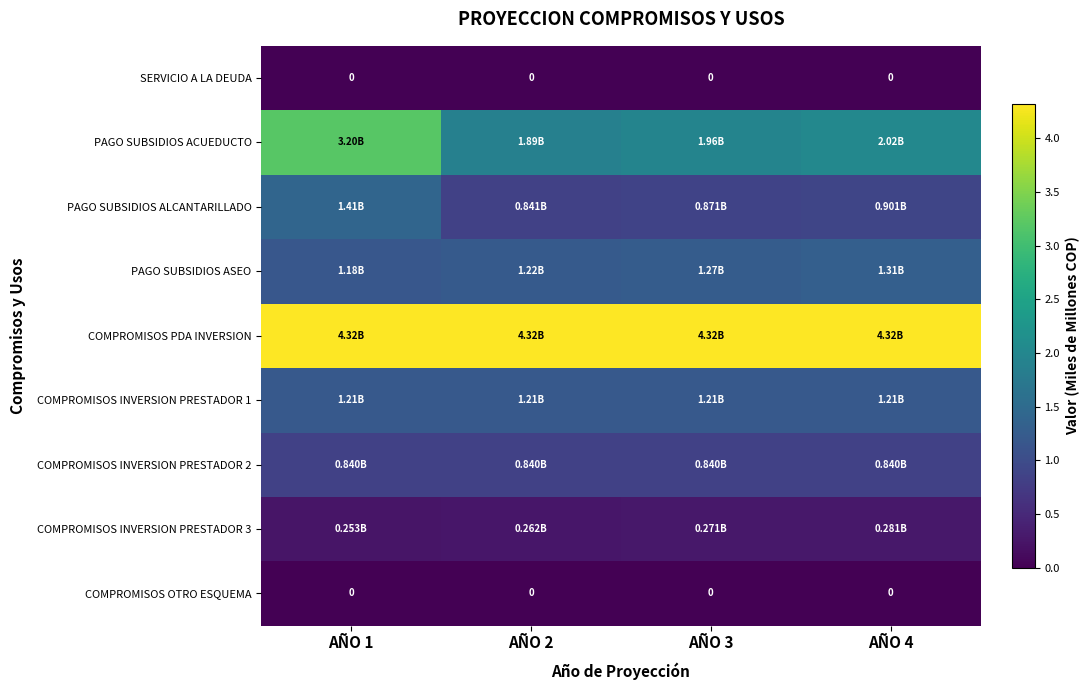

Which category has the lowest value in the PAGO SUBSIDIOS ALCANTARILLADO series?

AÑO 2